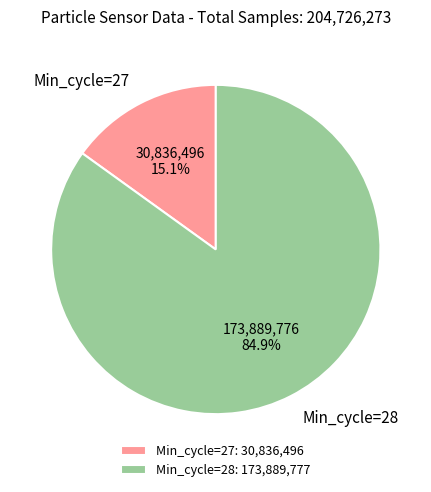

How many slices are in this pie chart?

2